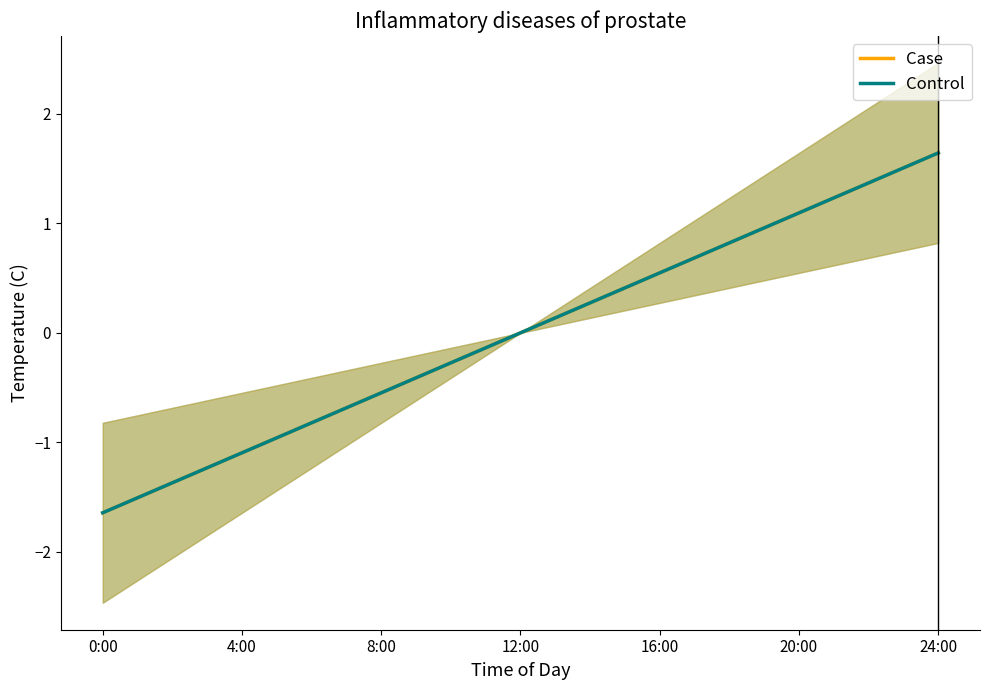

What is the value of the Control point at the 1st from the left?

-1.6